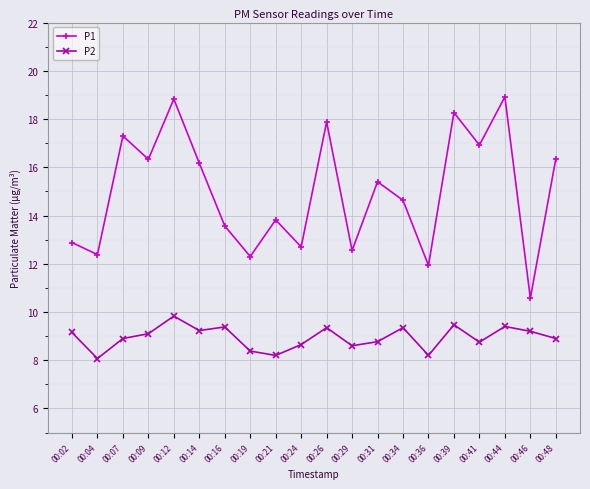

Which category has the highest value in the P2 series?

00:12